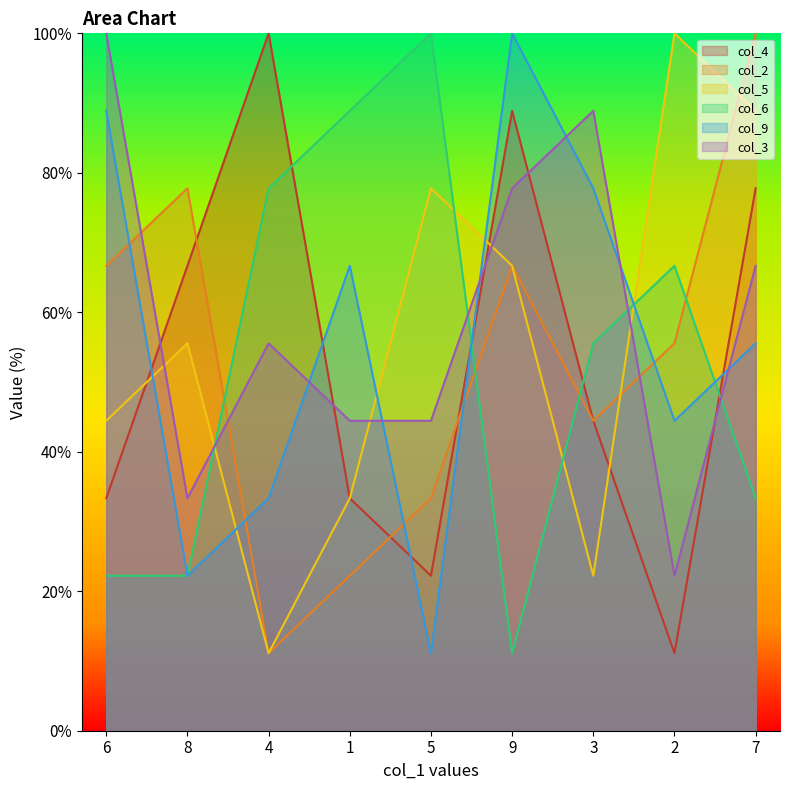

Is the value of col_3 at 3 greater than the value of col_2 at 2?

Yes